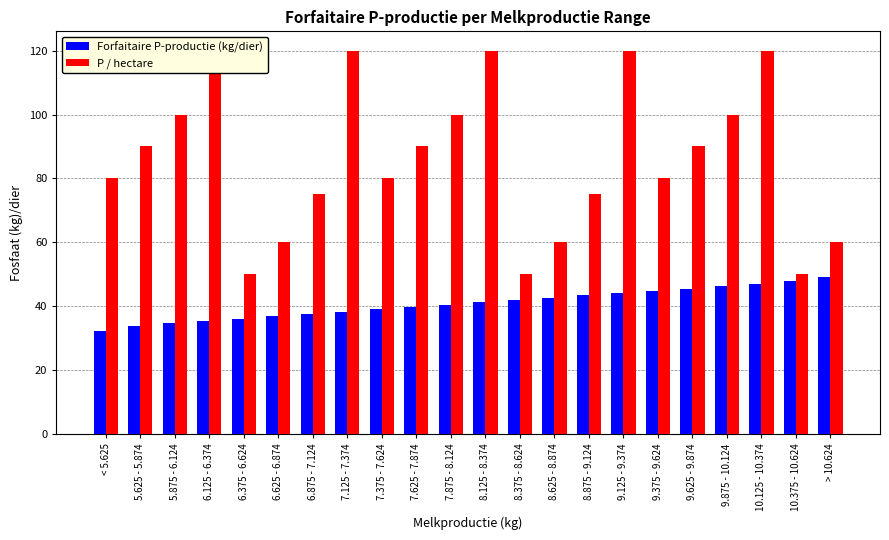

True or false: P / hectare has a value of 123.4 at 7.375 - 7.624.

False